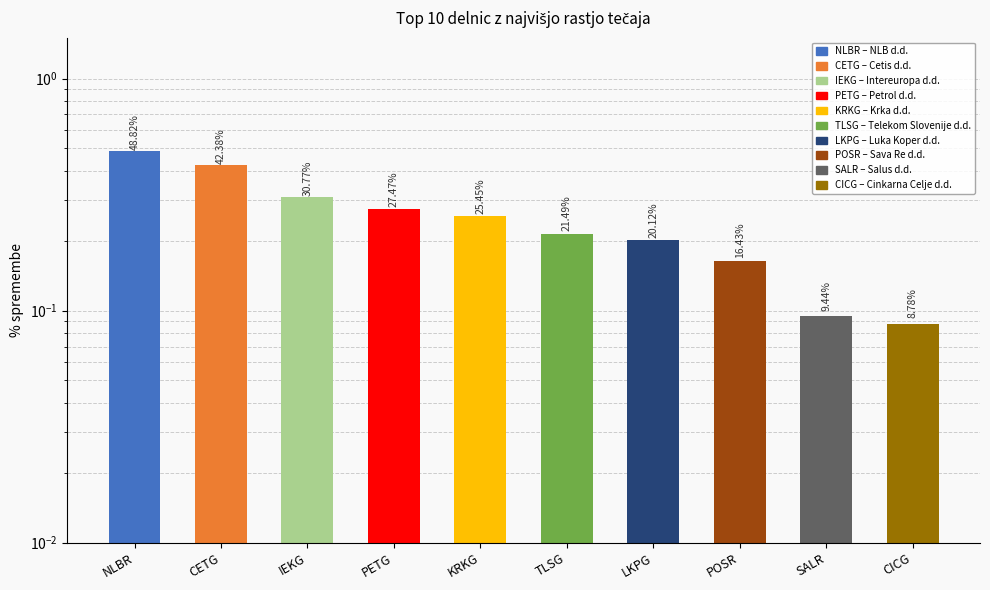

What is the maximum value shown in the chart?

0.5